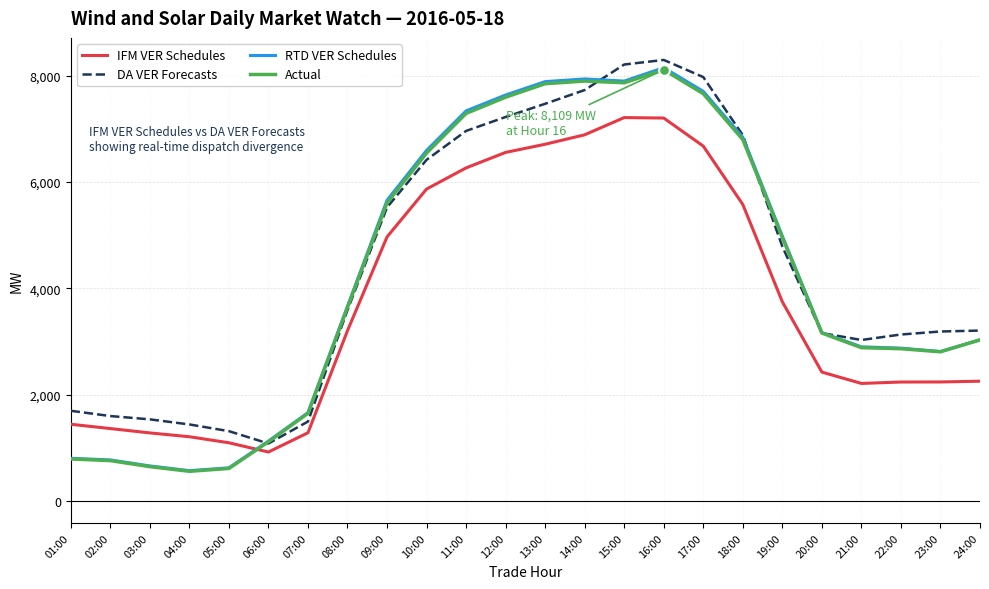

Is the value of IFM VER Schedules at 15:00 greater than the value of Actual at 04:00?

Yes